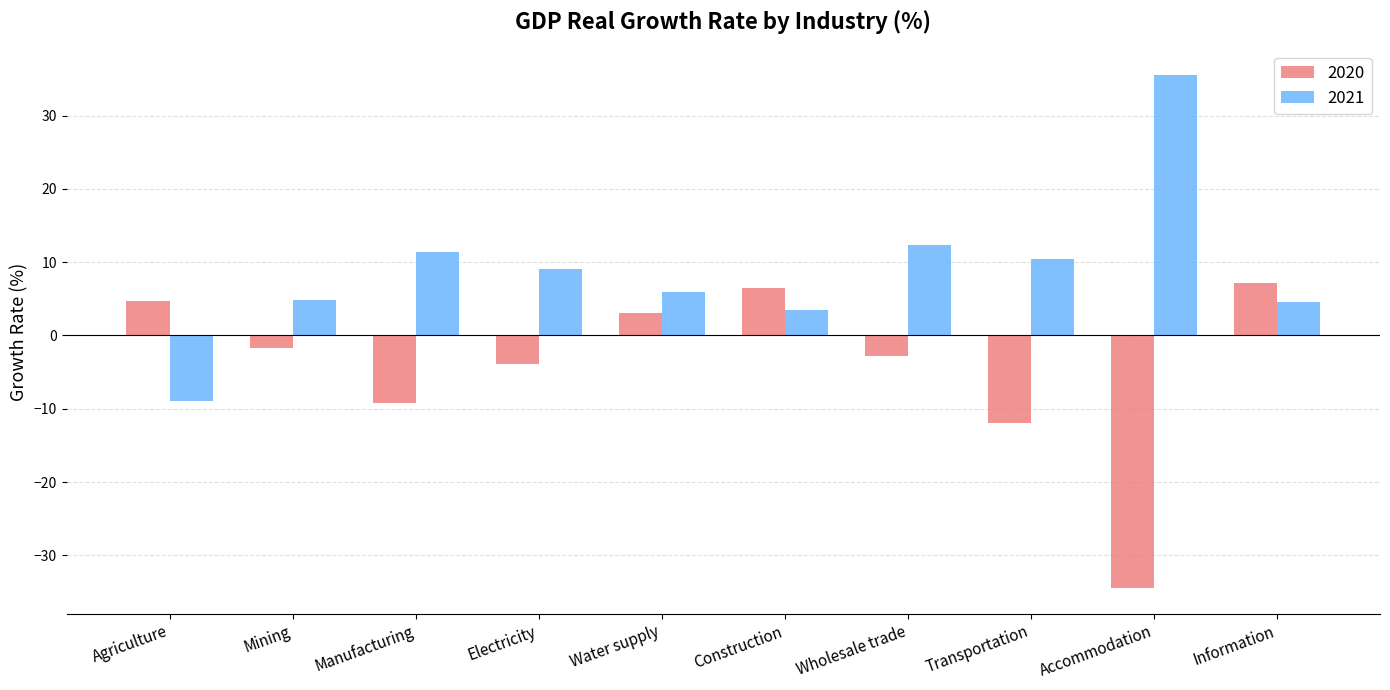

Are the bars horizontal?

No